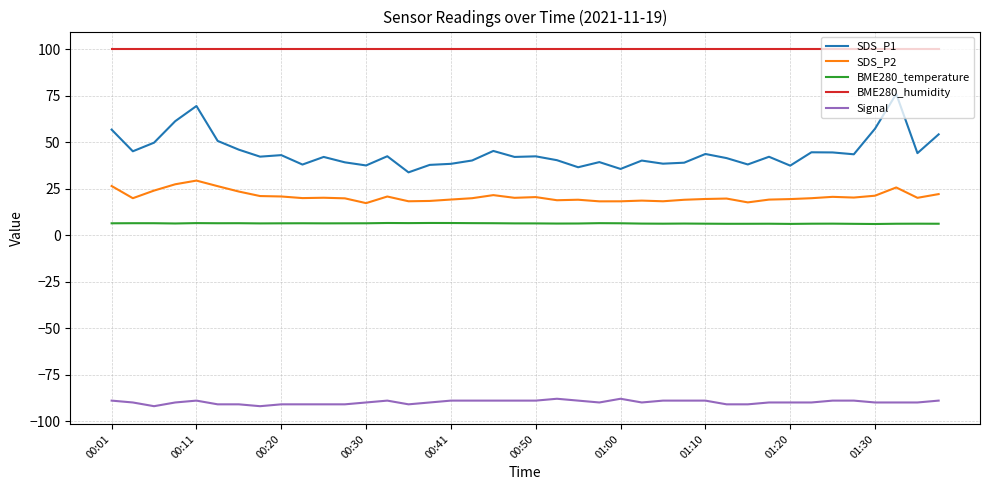

What is the minimum value shown in the chart?

-92.0